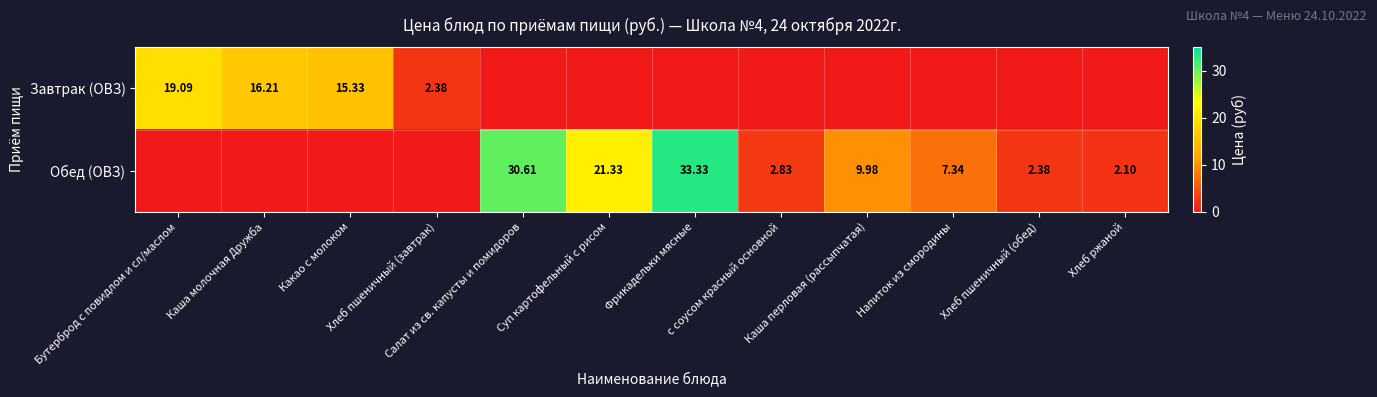

Rank the series by their maximum value, from lowest to highest.

Завтрак (ОВЗ), Обед (ОВЗ)